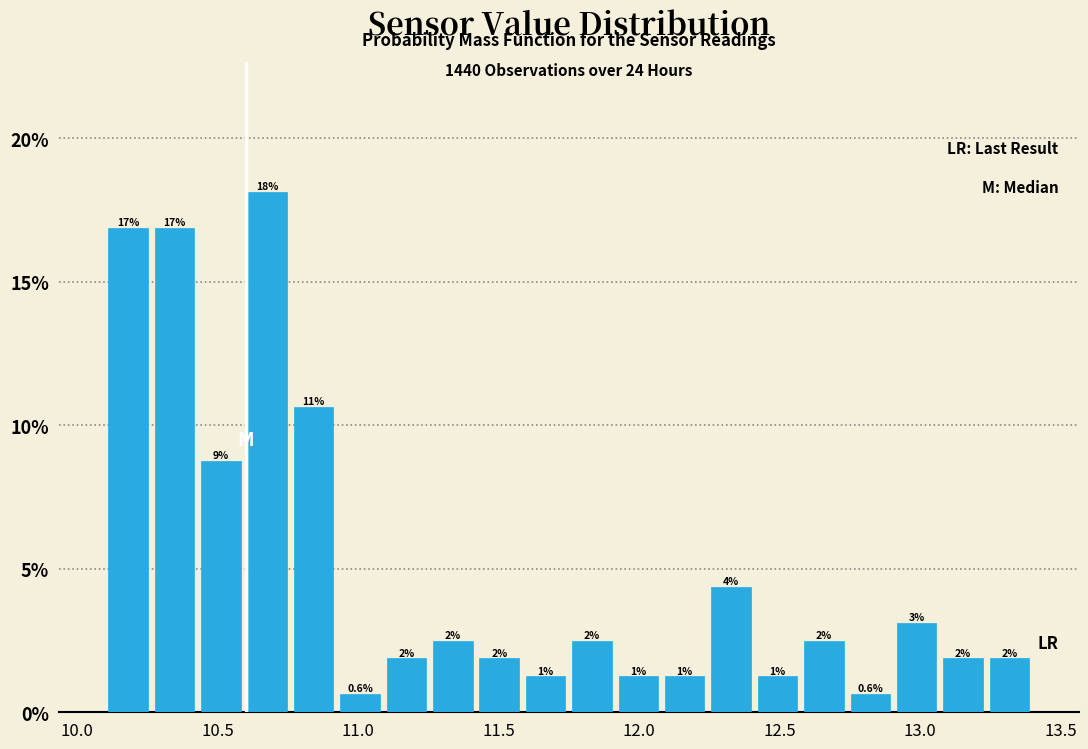

Read against the x-axis, roughly where is the centre of the tallest bar?

10.70